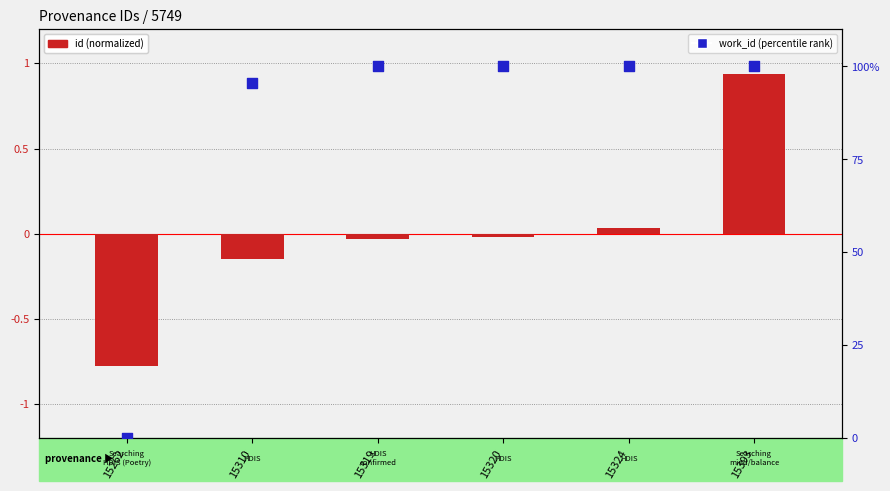

At which category is the sum across all series the highest?

15393